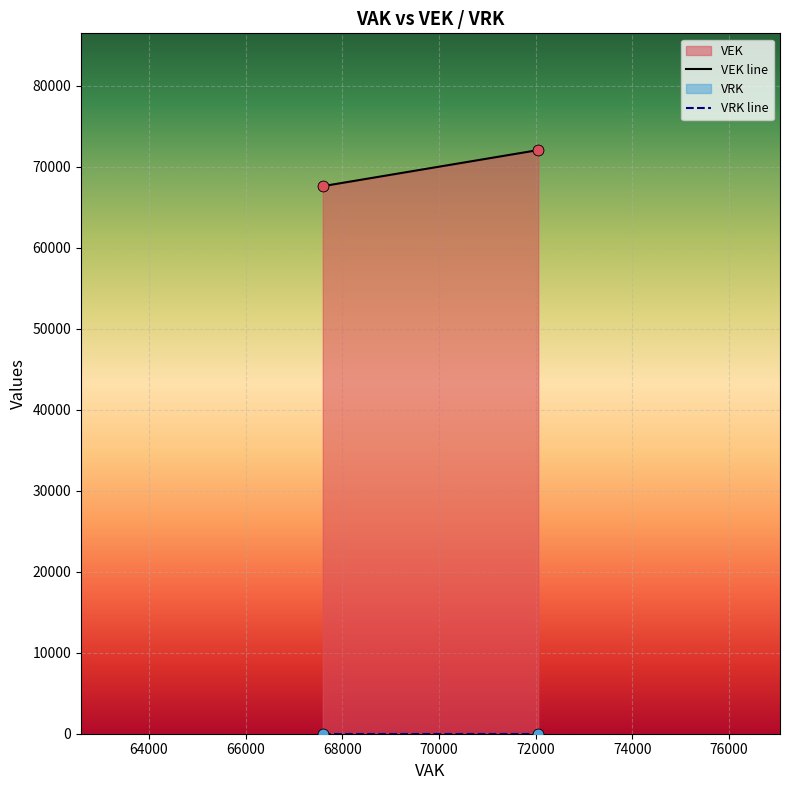

Which series reaches the maximum Y coordinate?

VEK line